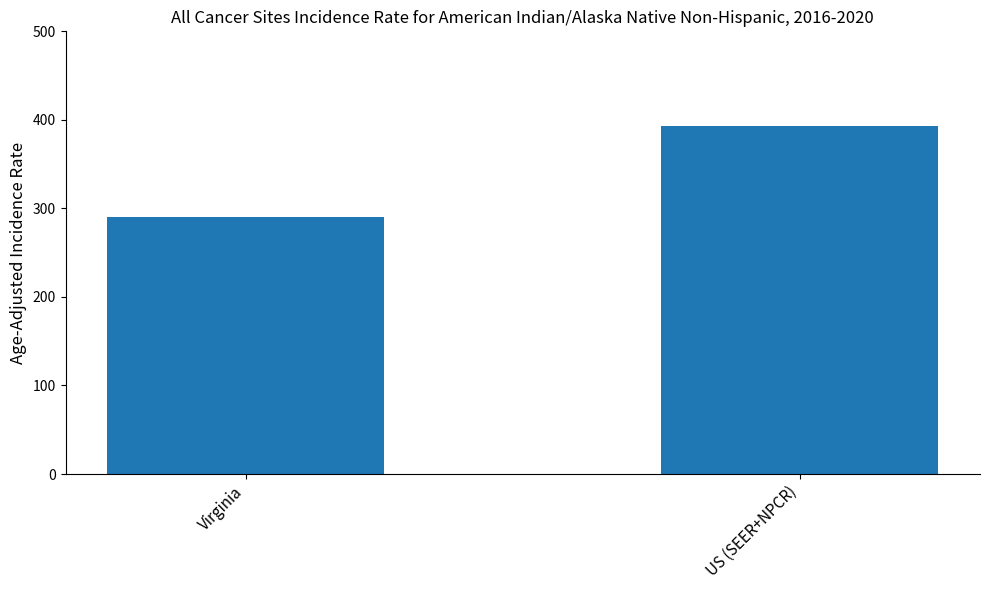

Between US (SEER+NPCR) and Virginia, which is larger?

US (SEER+NPCR)